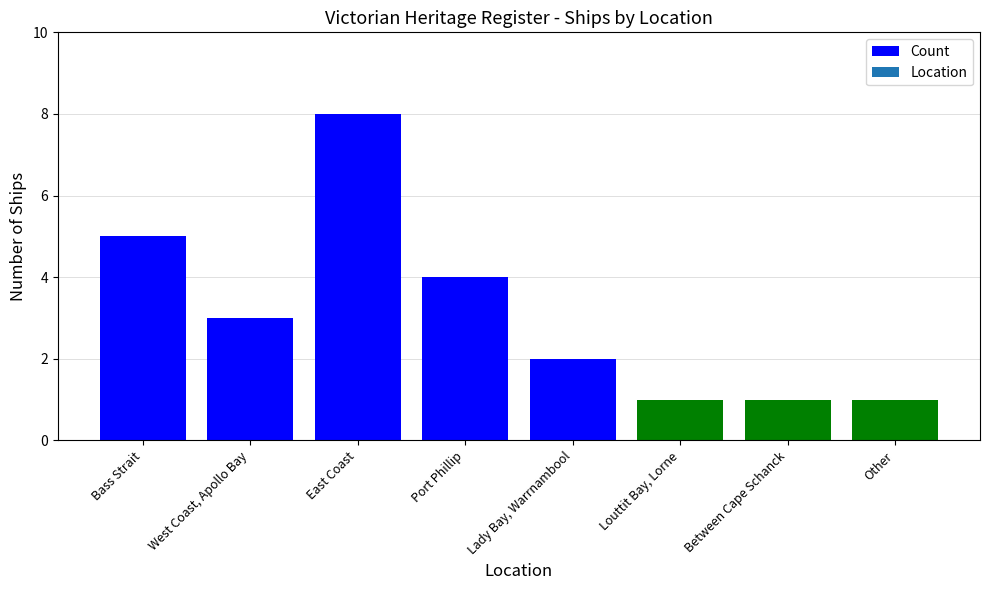

Which has a higher value, Lady Bay, Warrnambool or Port Phillip?

Port Phillip